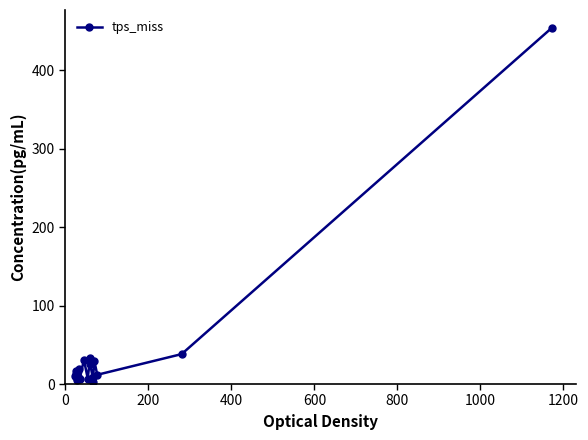

What is the greatest value displayed?

454.0